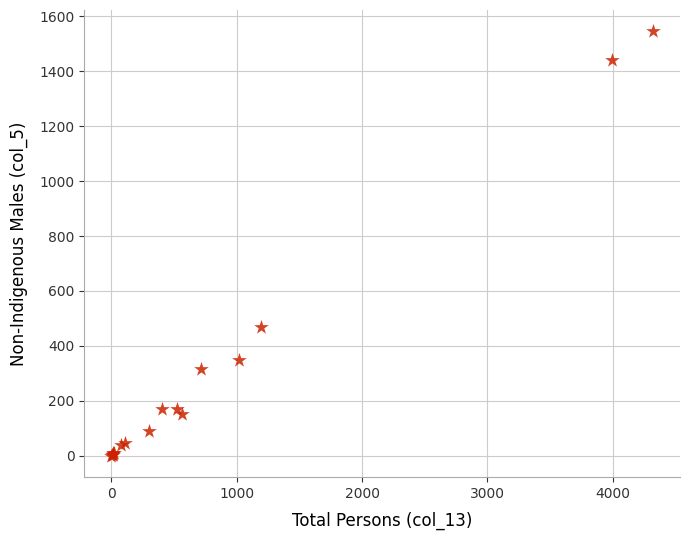

What Y value in the scatter plot is closest to 773?

468